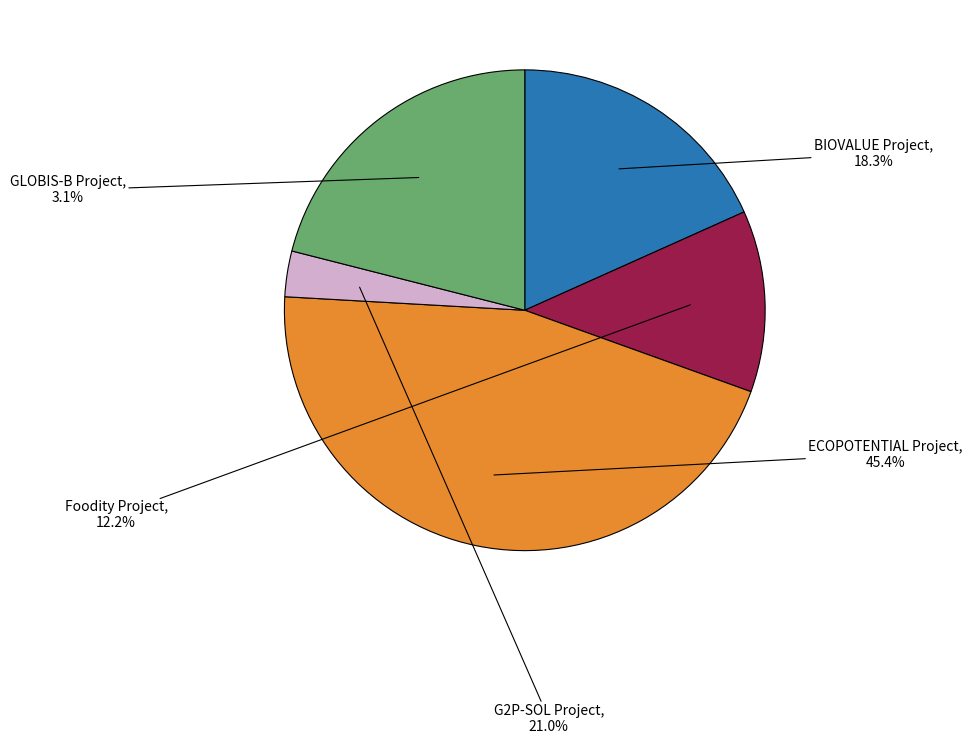

Which category has the biggest portion of the pie?

ECOPOTENTIAL Project